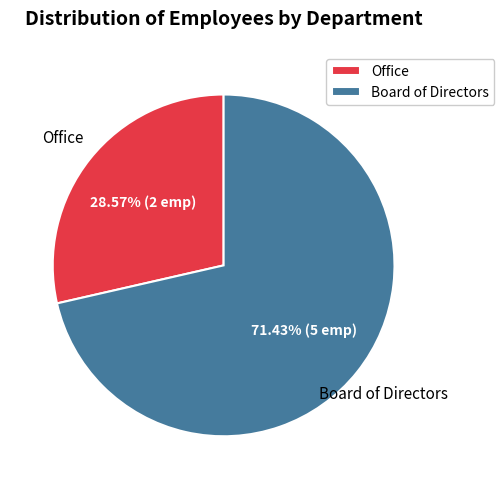

Combined, what portion of the pie is Office and Board of Directors?

100.0%